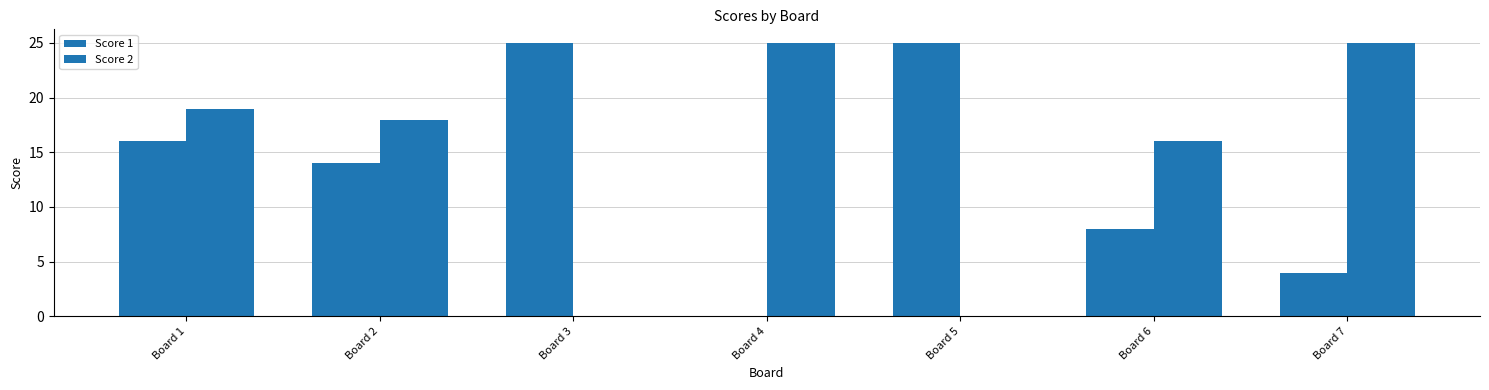

How many groups of bars are there?

7